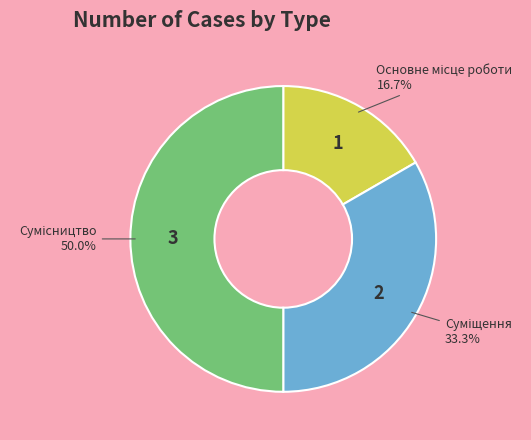

Count the number of slices in the pie.

3